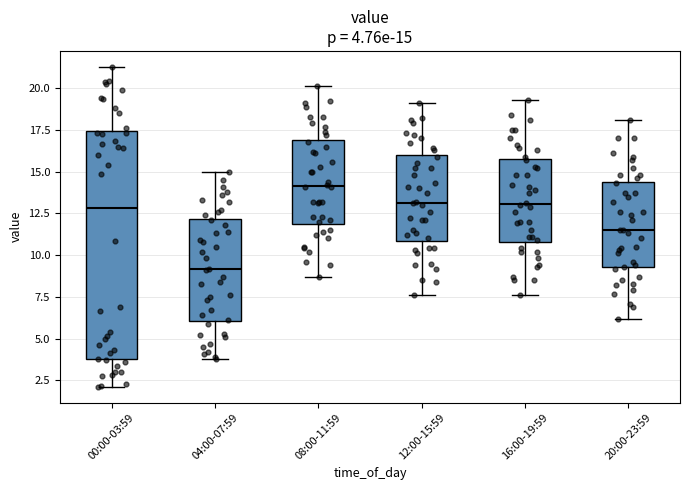

Which box is the tallest, from its lower edge to its upper edge?

00:00-03:59